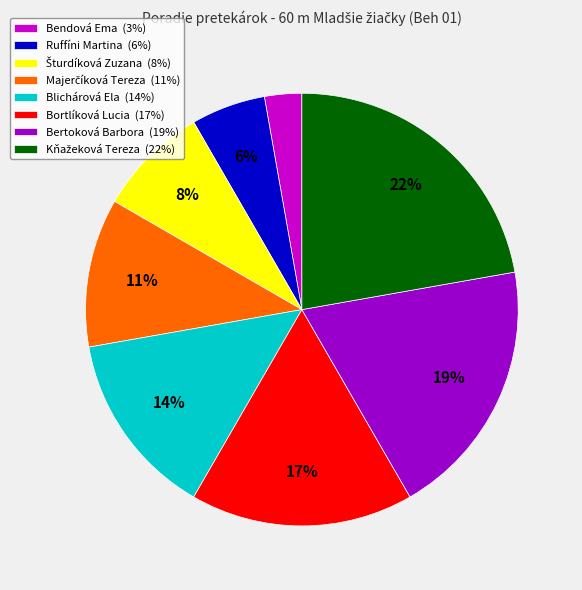

Approximately how many times larger is the value at Bortlíková Lucia (17%) compared to Bertoková Barbora (19%)?

0.9